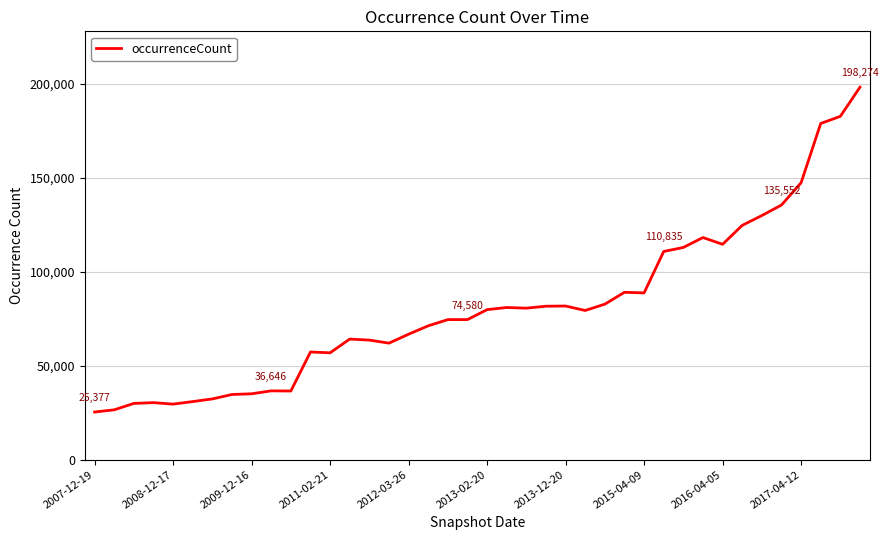

What is the smallest value displayed?

25377